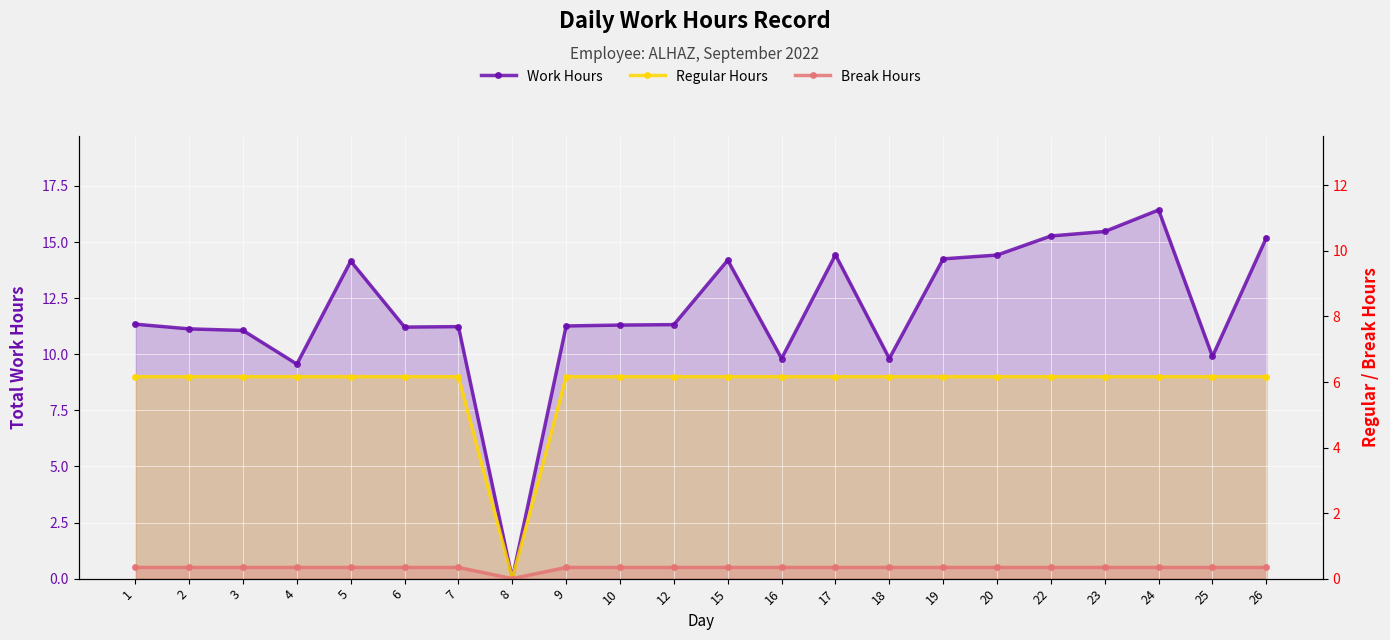

The Break Hours series shows 0.8 at 19. True or false?

False